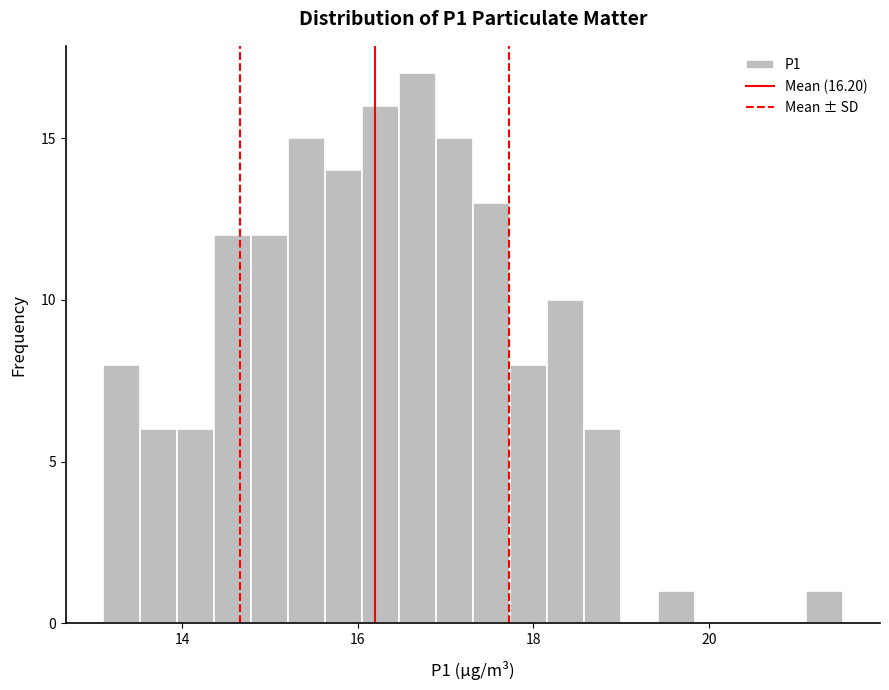

Read against the x-axis, roughly where is the centre of the tallest bar?

16.6